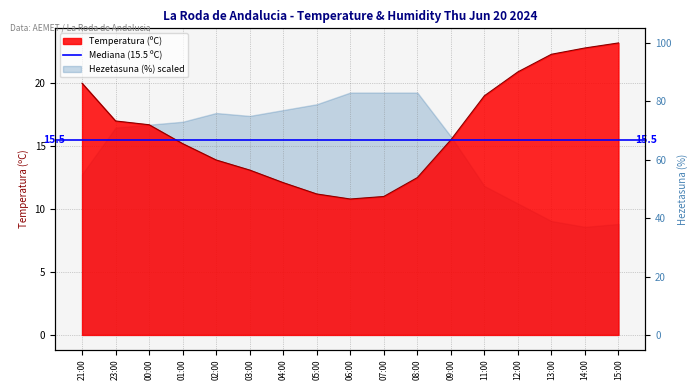

Rank the categories by value from highest to lowest.

15:00, 14:00, 13:00, 12:00, 21:00, 11:00, 23:00, 00:00, 09:00, 01:00, 02:00, 03:00, 08:00, 04:00, 05:00, 07:00, 06:00